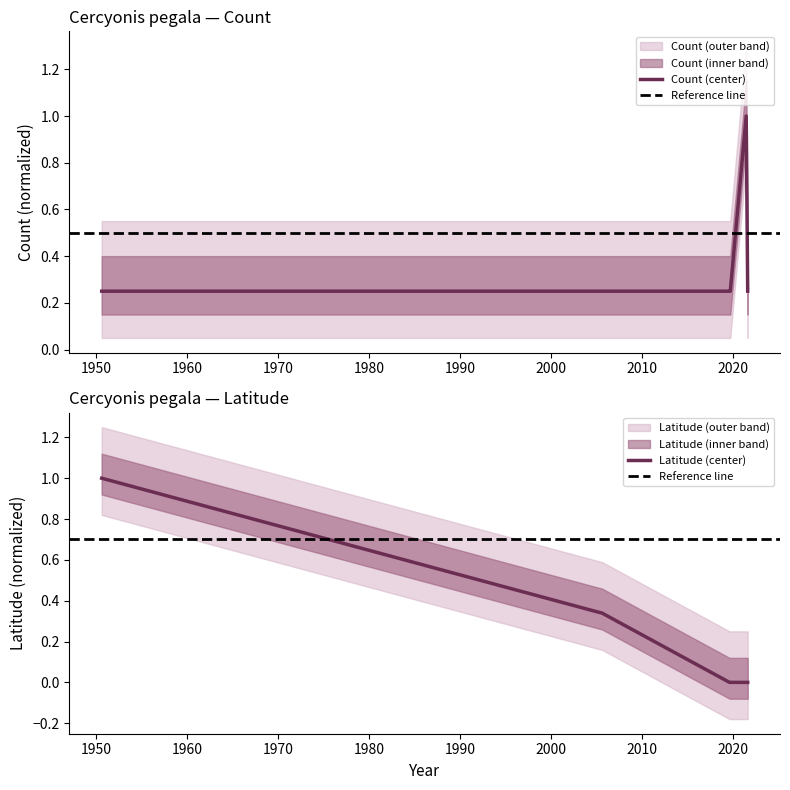

How many series are shown in this chart?

2